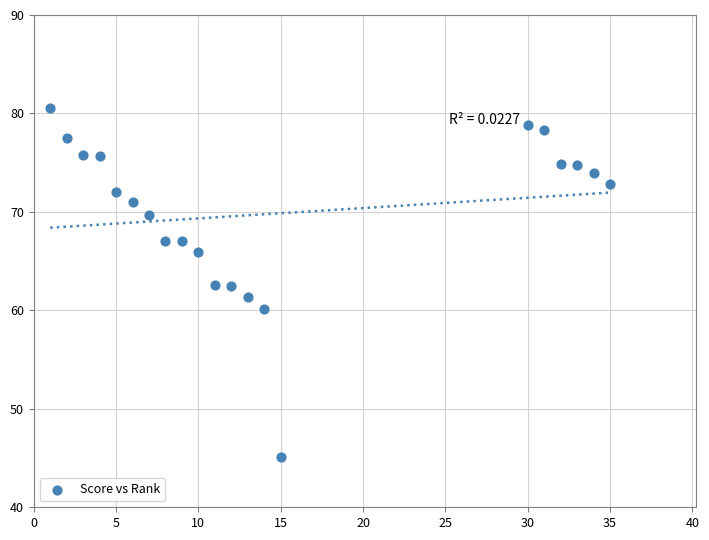

What is the range of X values (max minus min)?

34.0